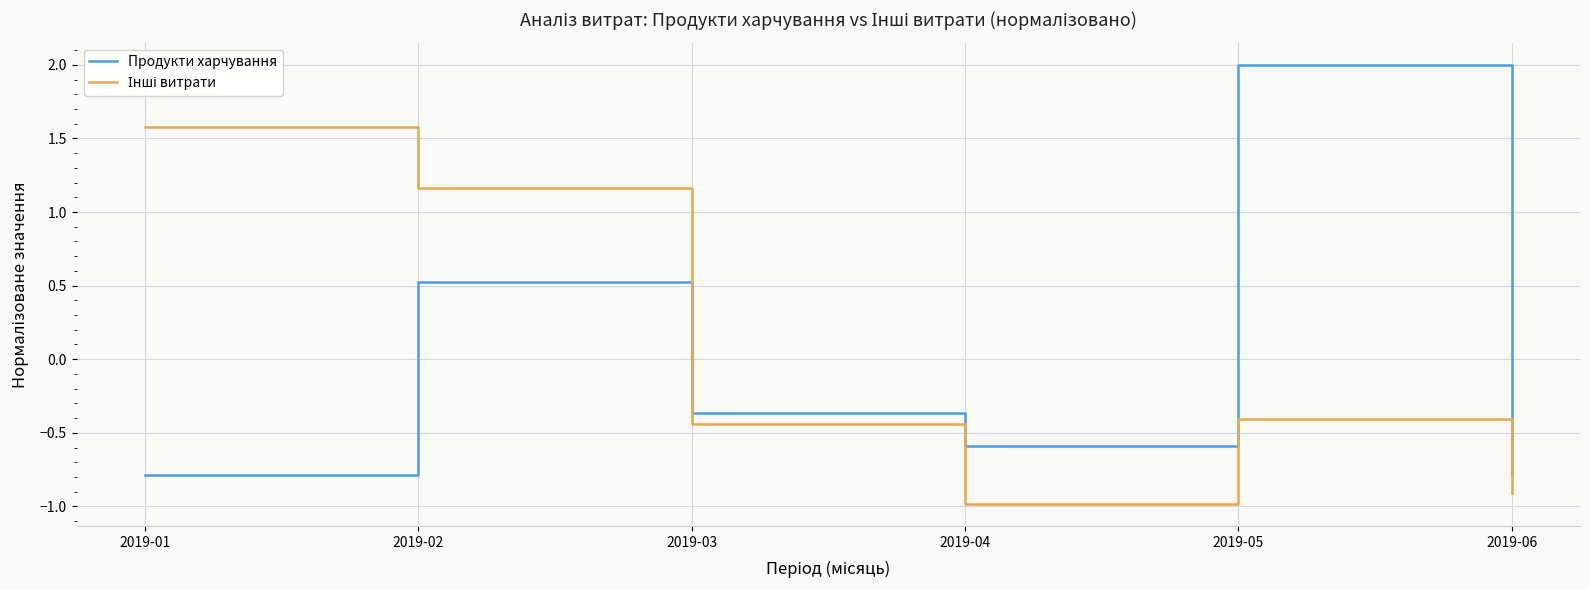

Which series has the widest spread of values?

Продукти харчування